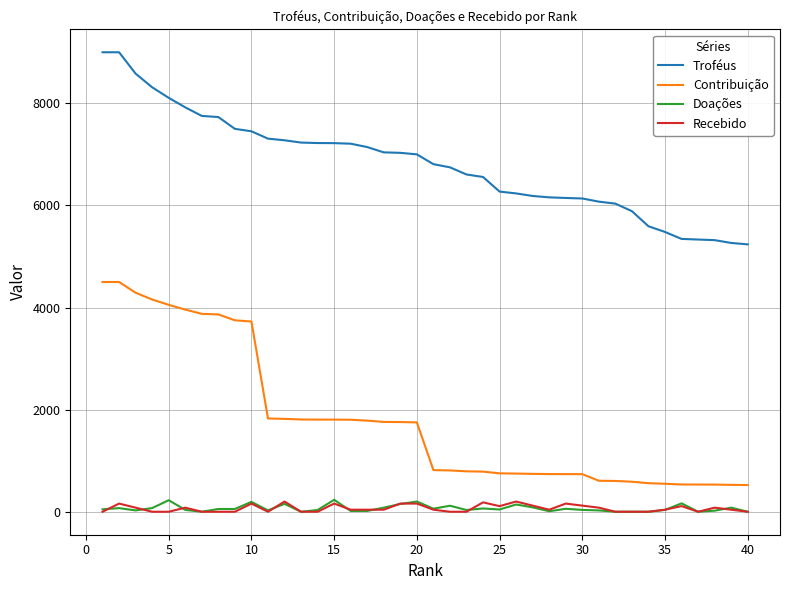

What is the maximum value shown in the chart?

9000